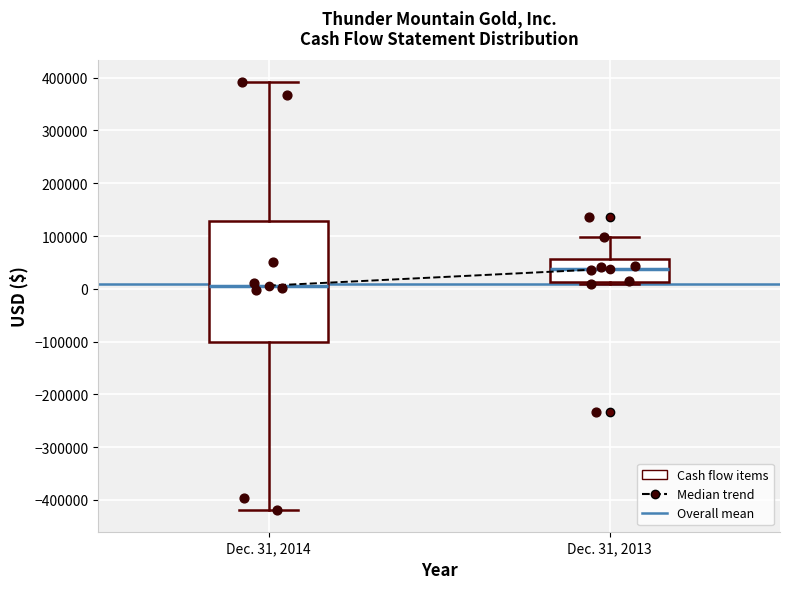

Reading left to right, transcribe this box plot: for each box, give where its median line is, the range the box spans, and where its two whiskers end, as read against the y-axis. The values are not printed on the chart, so give them approximately, as read against the axis.

Dec. 31, 2014: median 10000, box -100000 to 130000, whiskers -420000 to 390000
Dec. 31, 2013: median 40000, box 10000 to 60000, whiskers 10000 (just below the box's lower edge) to 100000